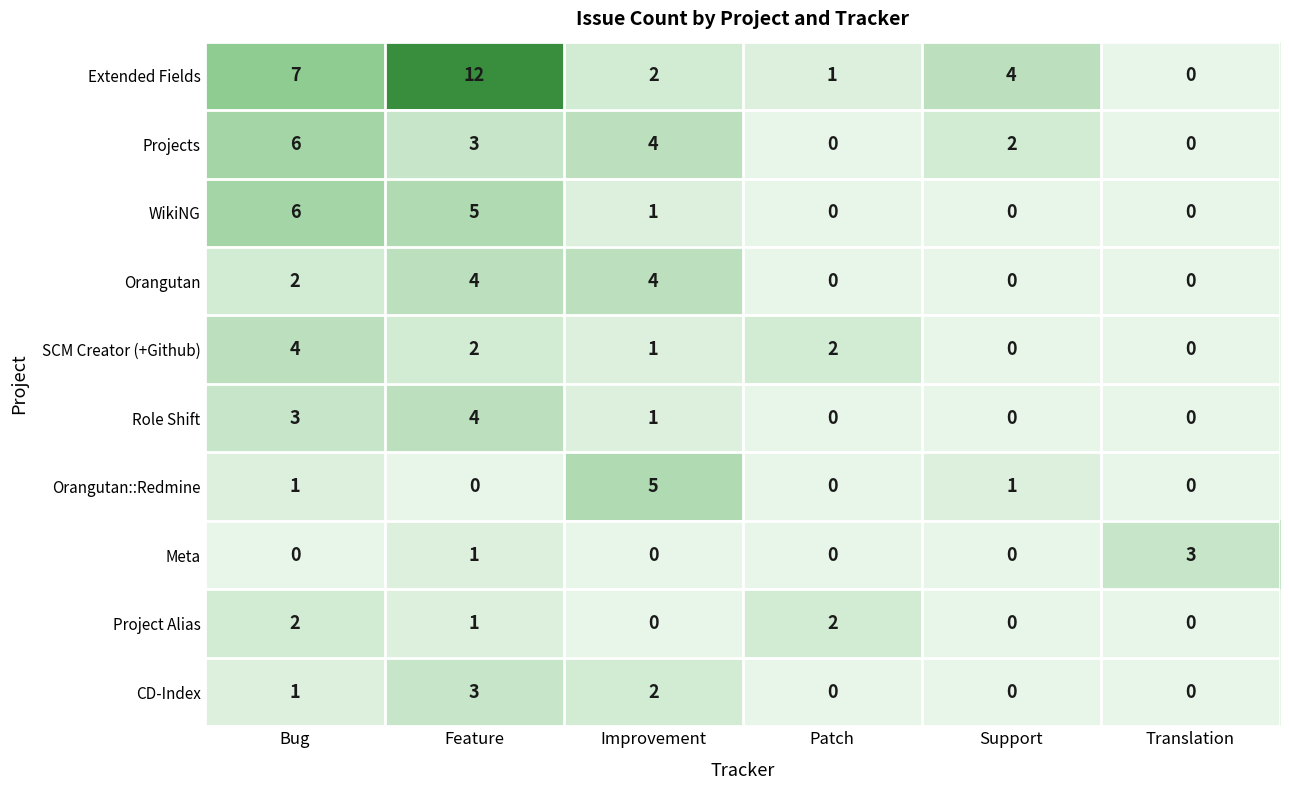

The value of Orangutan::Redmine at Improvement is 3. True or false?

False